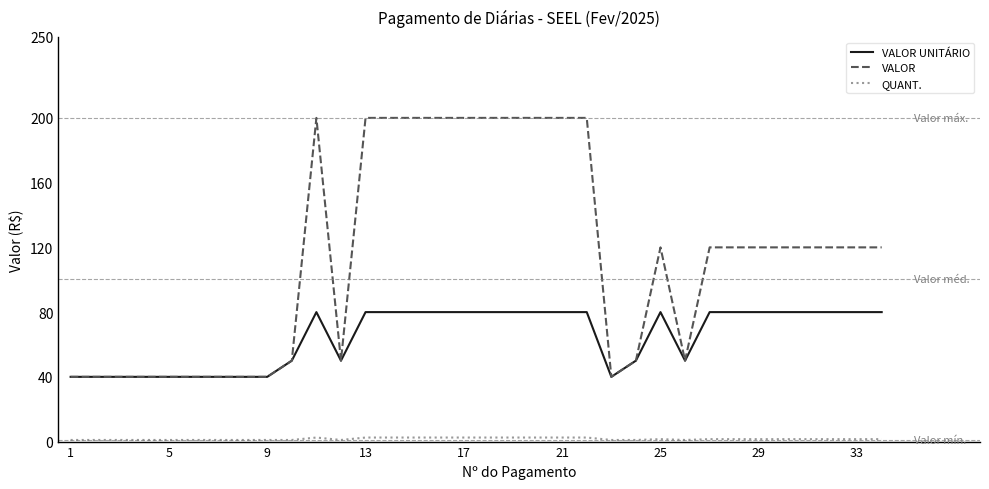

Which series has the widest spread of values?

VALOR